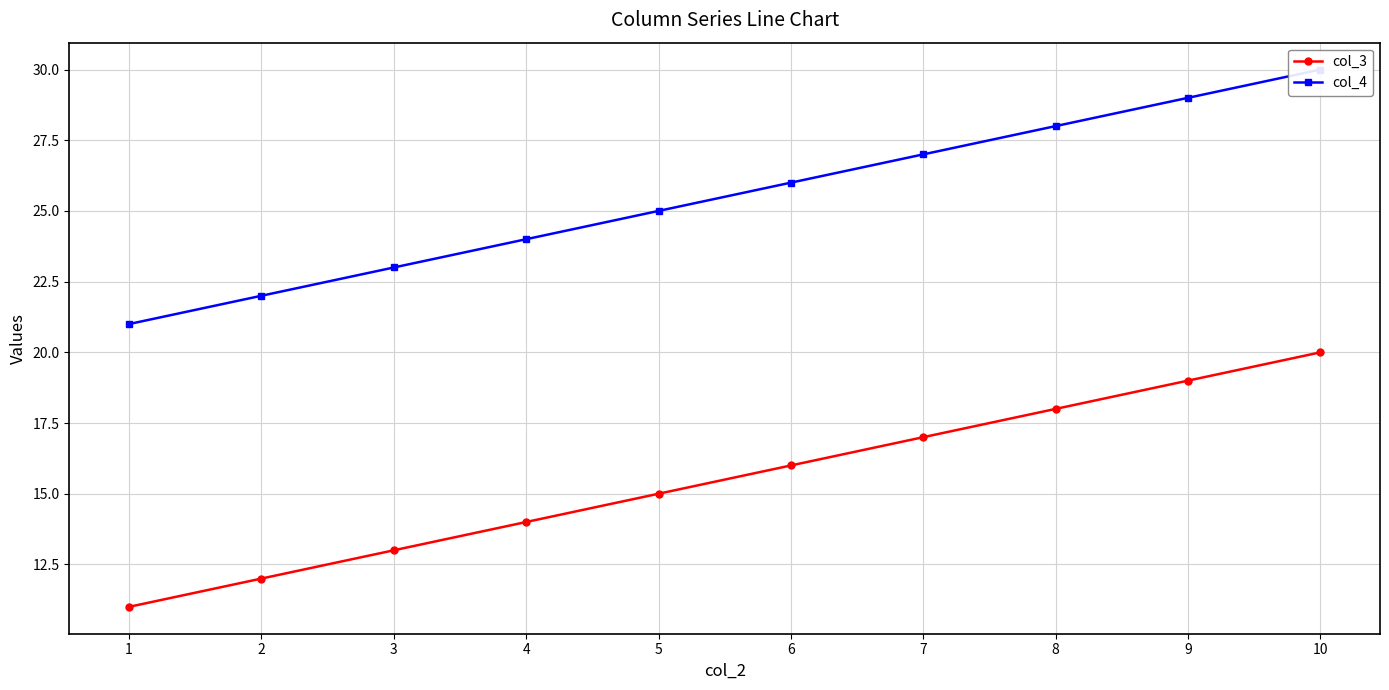

What is the value of the col_3 point at the 10th from the left?

20